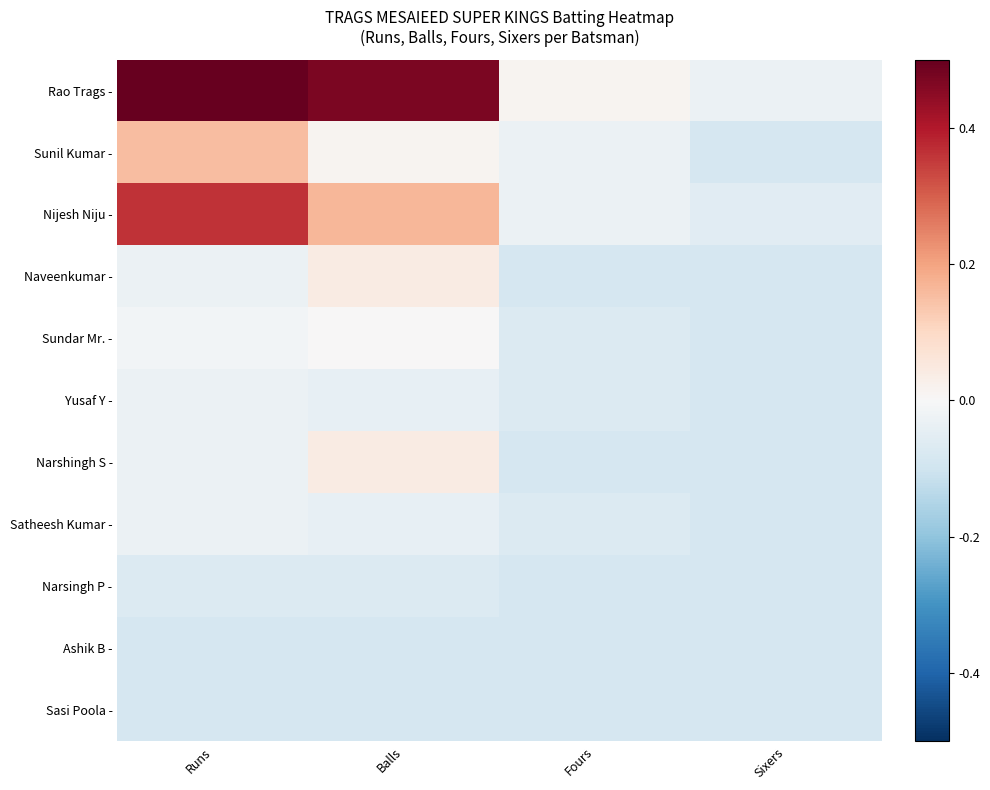

Which series has the largest total across all categories?

Rao Trags -